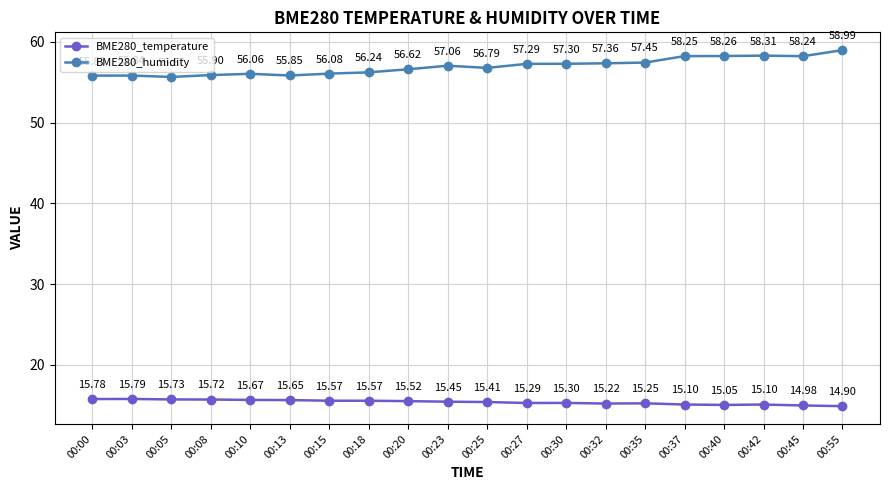

What is the difference between the second highest and minimum values in the BME280_humidity series?

2.6